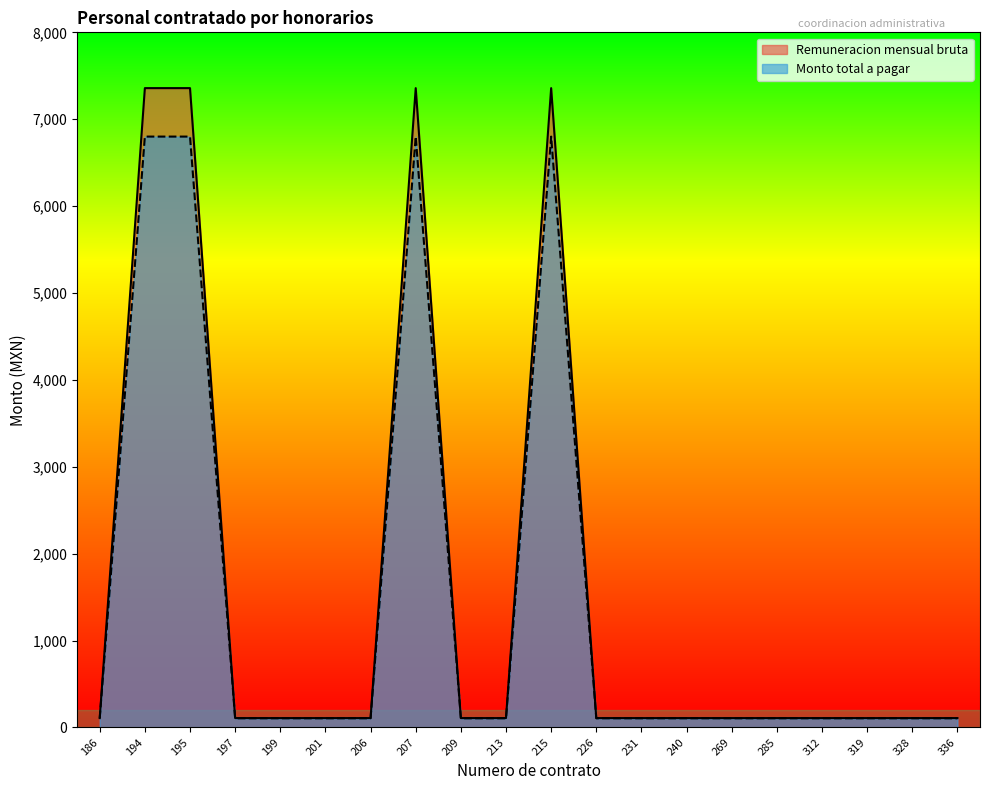

What is the value of the Remuneracion mensual bruta point at the 8th from the left?

7357.9